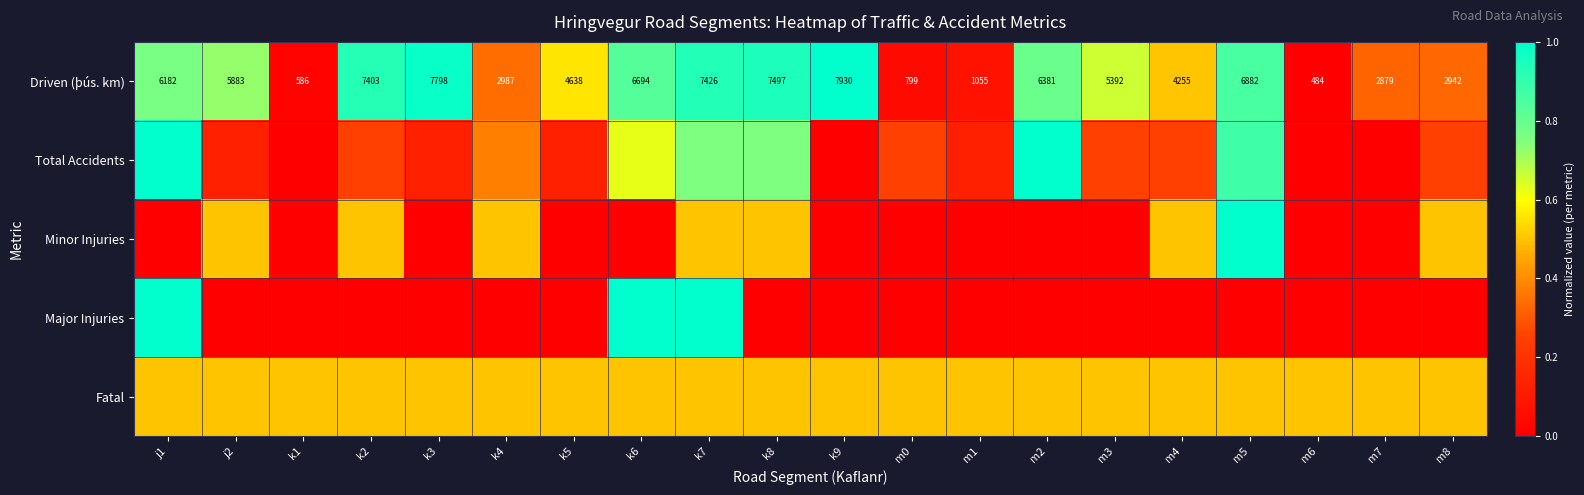

Which series has the largest total across all categories?

Driven (þús. km)